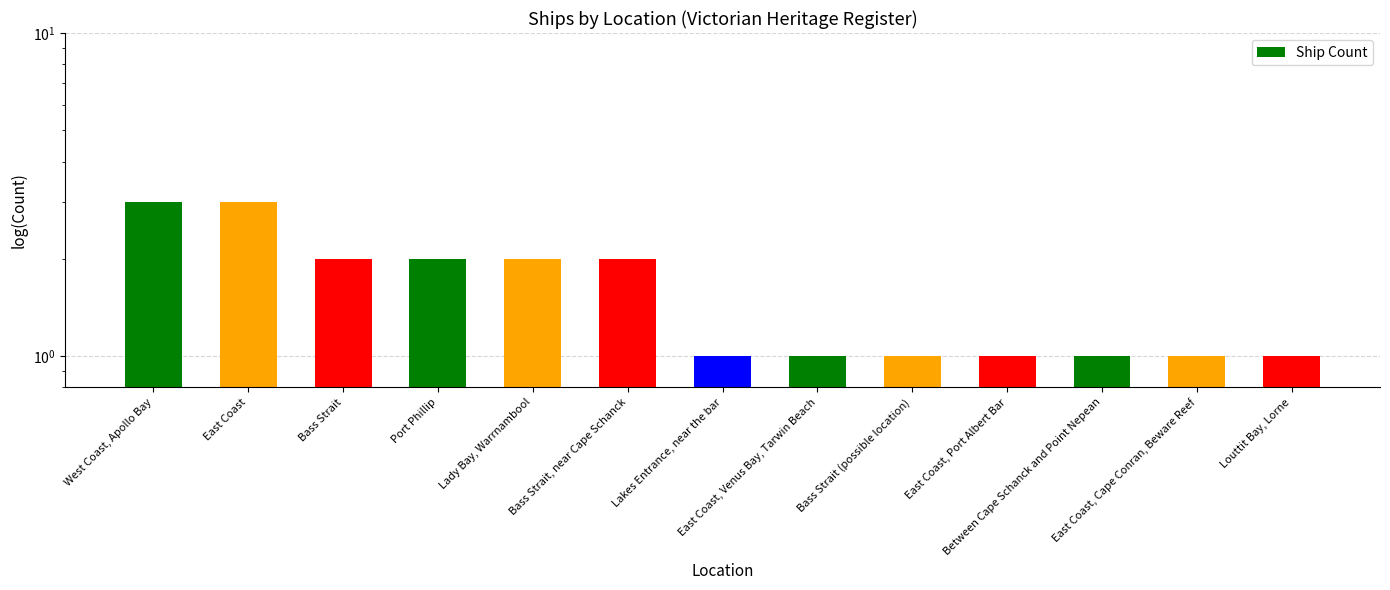

Reading left to right, what are all the values shown in this chart?

West Coast, Apollo Bay=3	East Coast=3	Bass Strait=2	Port Phillip=2	Lady Bay, Warrnambool=2	Bass Strait, near Cape Schanck=2	Lakes Entrance, near the bar=1	East Coast, Venus Bay, Tarwin Beach=1	Bass Strait (possible location)=1	East Coast, Port Albert Bar=1	Between Cape Schanck and Point Nepean=1	East Coast, Cape Conran, Beware Reef=1	Louttit Bay, Lorne=1